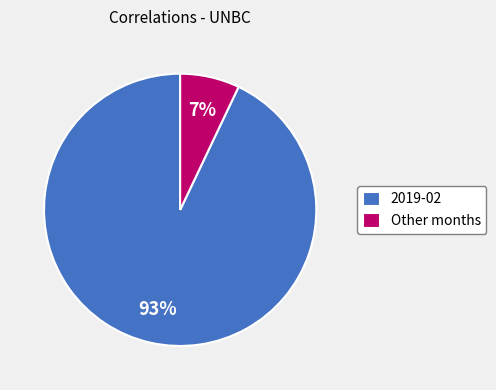

Which has a higher value, 2019-02 or Other months?

2019-02